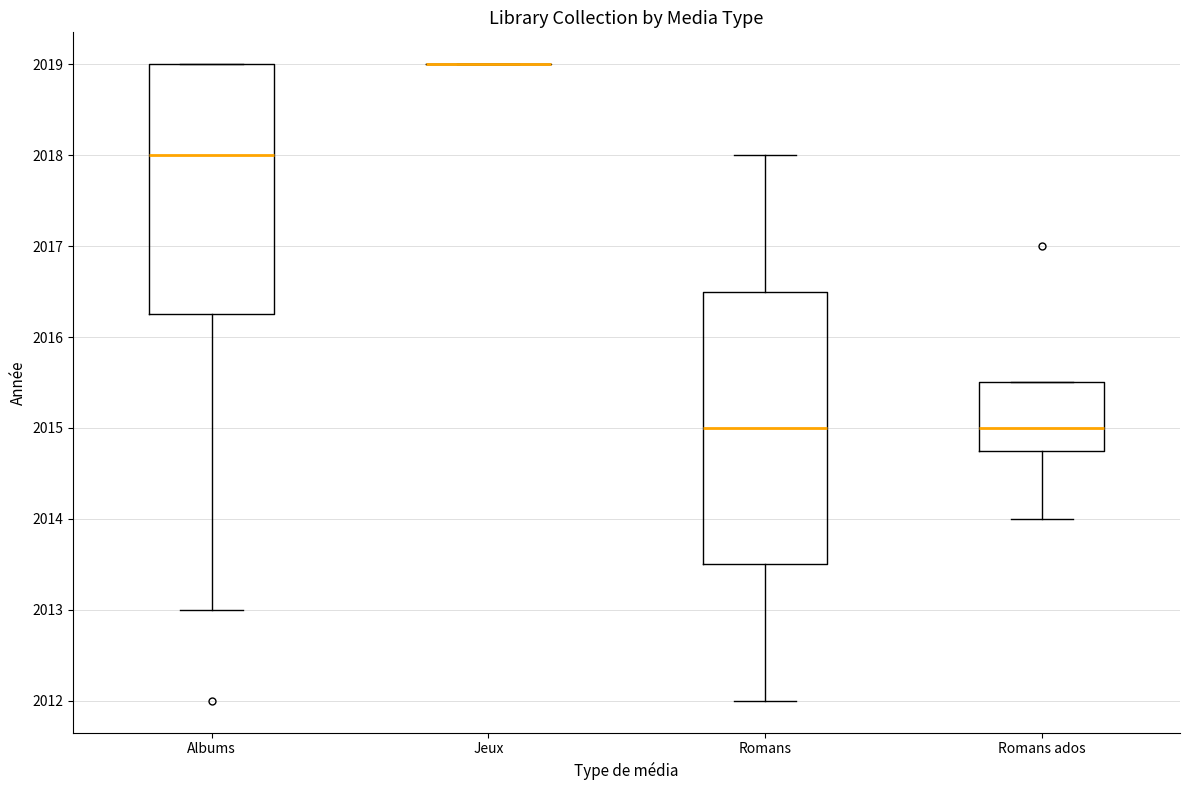

Reading left to right, transcribe this box plot: for each box, give where its median line is, the range the box spans, and where its two whiskers end, as read against the y-axis. The values are not printed on the chart, so give them approximately, as read against the axis.

Albums: median 2018.0, box 2016.3 to 2019.0, whiskers 2013.0 to 2019.0
Jeux: box collapsed to a line at 2019.0, whiskers 2019.0 to 2019.0
Romans: median 2015.0, box 2013.5 to 2016.5, whiskers 2012.0 to 2018.0
Romans ados: median 2015.0, box 2014.8 to 2015.5, whiskers 2014.0 to 2015.5